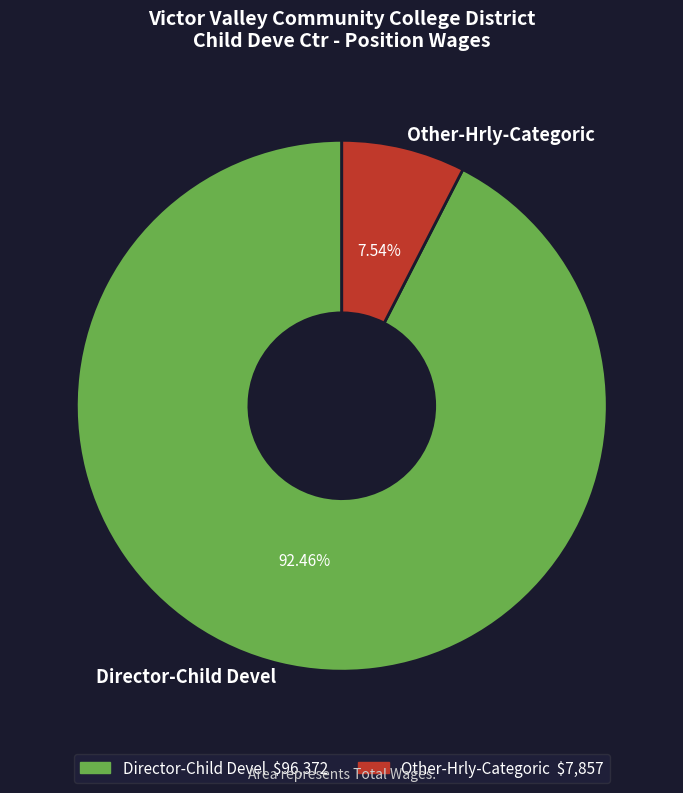

What percentage is the Other-Hrly-Categoric slice, to the nearest percent?

8%